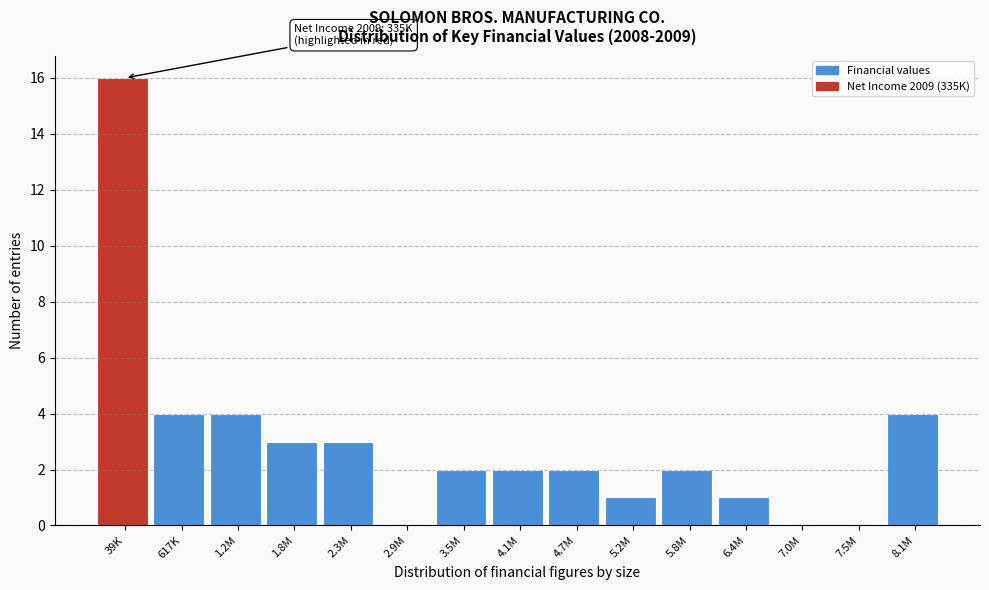

Reading right to left, extract all data points from this chart.

8.1M=4	7.5M=0	7.0M=0	6.4M=1	5.8M=2	5.2M=1	4.7M=2	4.1M=2	3.5M=2	2.9M=0	2.3M=3	1.8M=3	1.2M=4	617K=4	39K=16